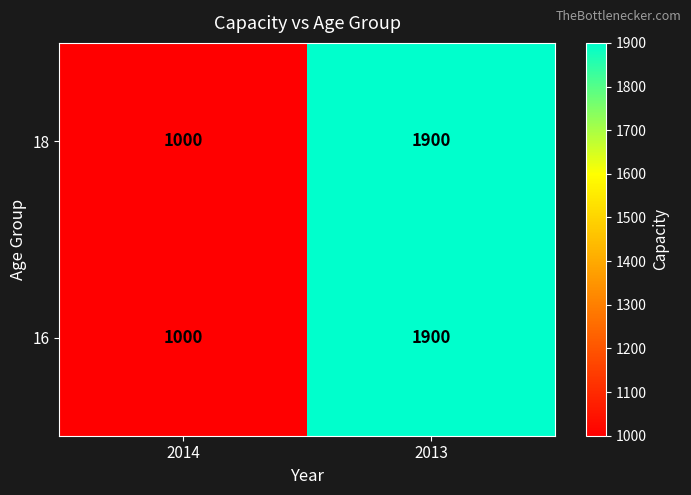

At which category is the sum across all series the highest?

2013